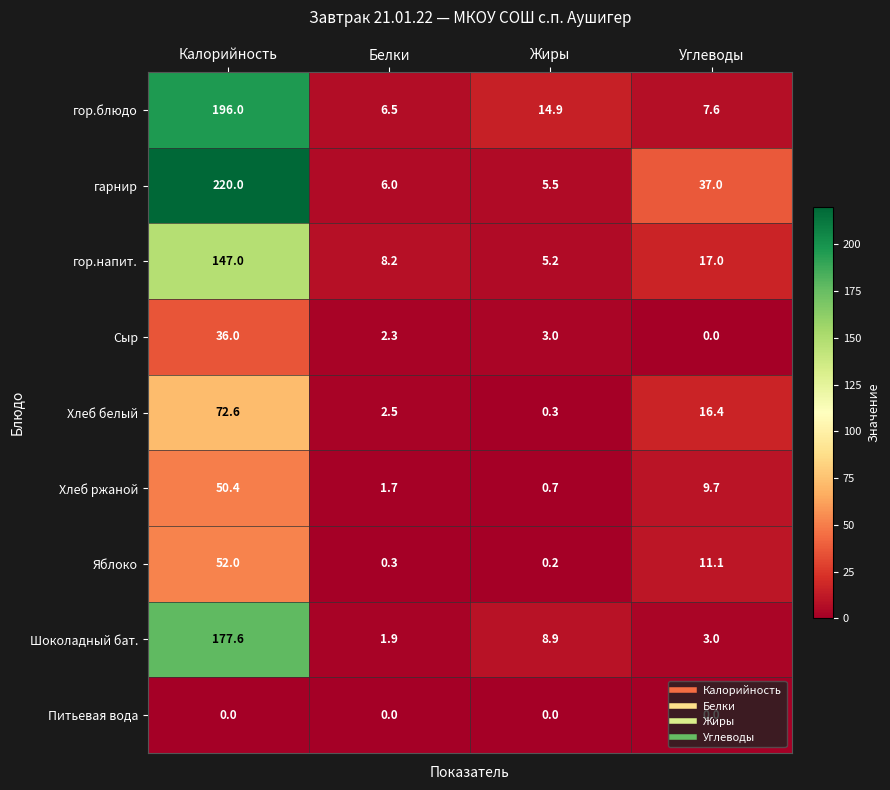

Rank the series at Калорийность from lowest to highest value.

Питьевая вода, Сыр, Хлеб ржаной, Яблоко, Хлеб белый, гор.напит., Шоколадный бат., гор.блюдо, гарнир